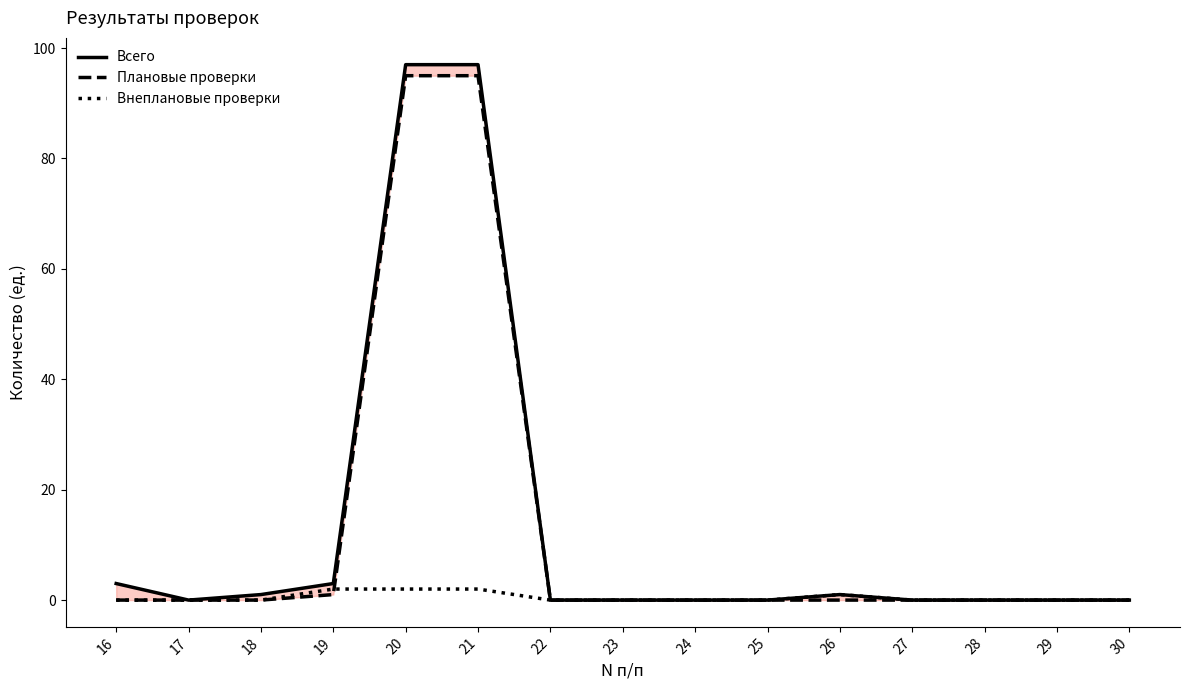

At which label is Плановые проверки closest to 47?

19